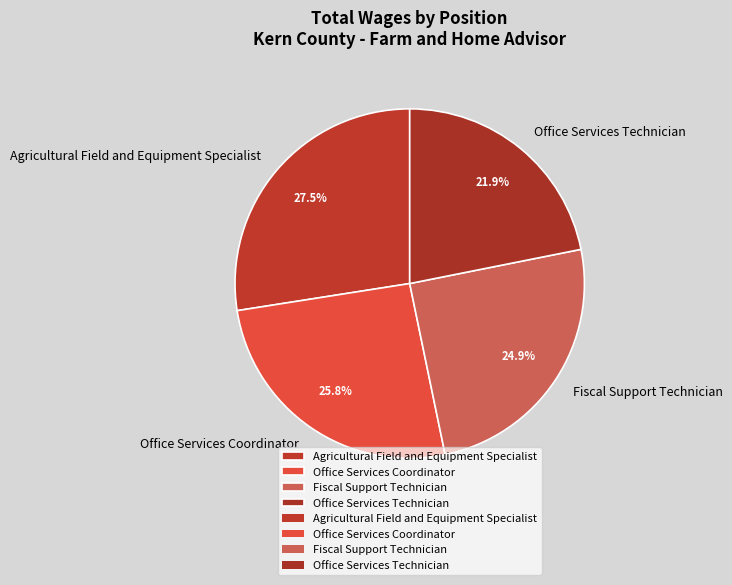

Approximately how many times larger is the value at Agricultural Field and Equipment Specialist compared to Fiscal Support Technician?

1.1